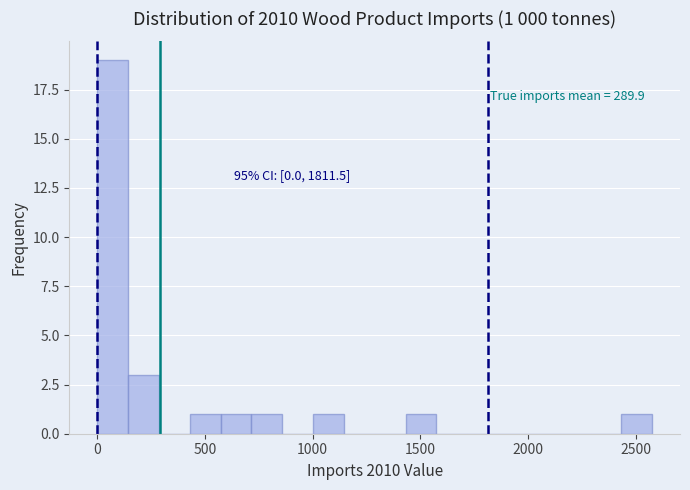

Read against the x-axis, roughly where is the centre of the tallest bar?

50